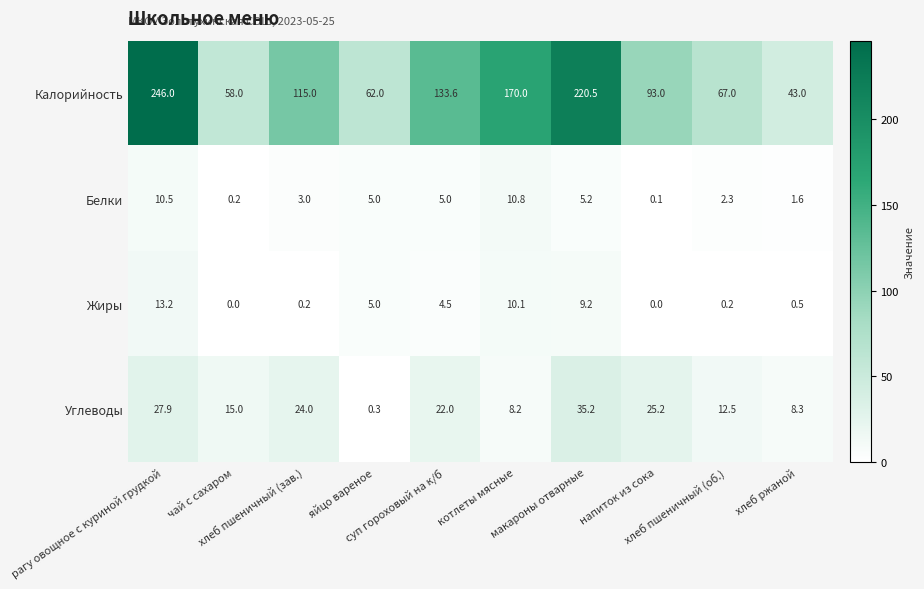

Rank the series by their maximum value, from lowest to highest.

Белки, Жиры, Углеводы, Калорийность